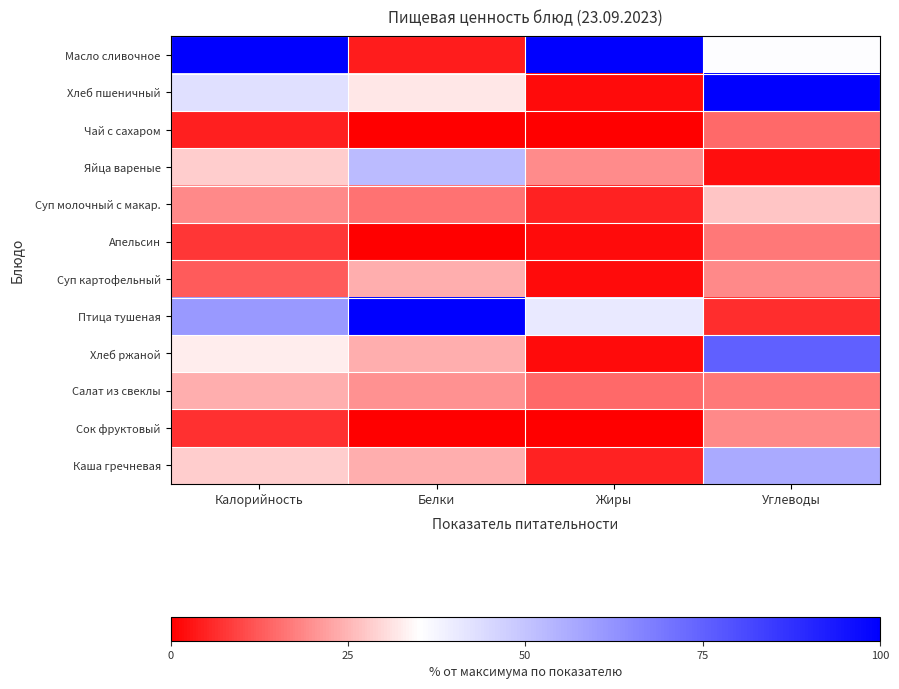

How many data points does each series have?

4